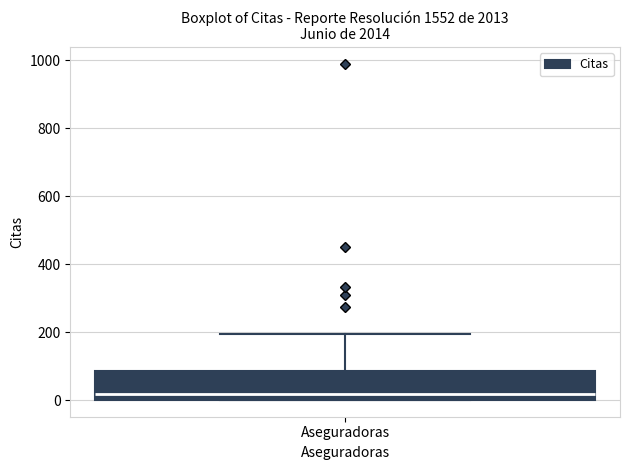

Read this box plot against the y-axis: the position of the median line, the range covered by the box, and the ends of both whiskers. The values are not printed on the chart, so give them approximately, as read against the axis.

median 20, box 0 to 80, whiskers 0 to 200